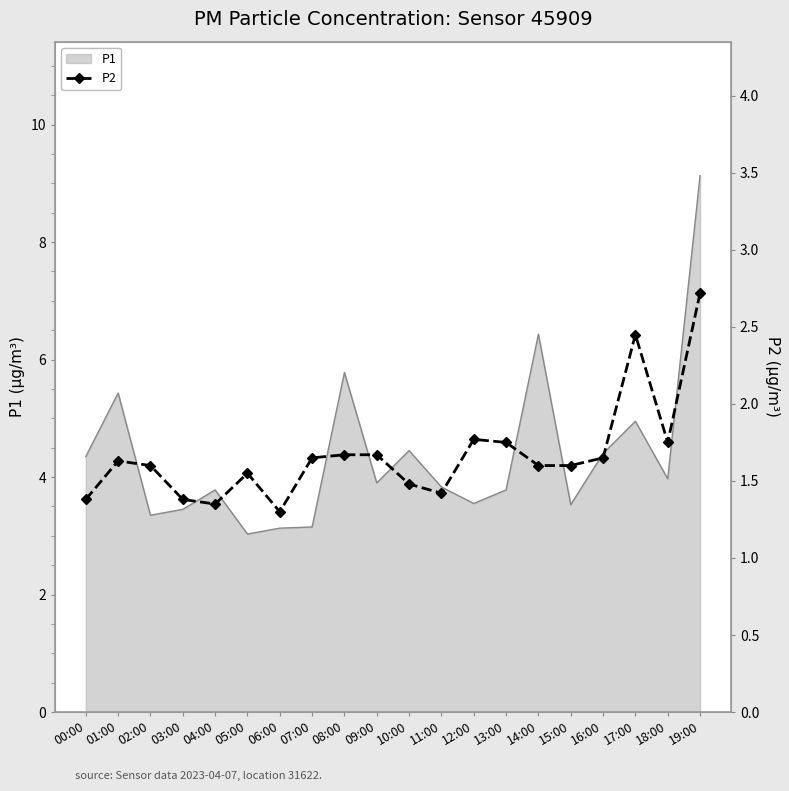

Approximately how many times larger is the value at 03:00 compared to 12:00?

0.8